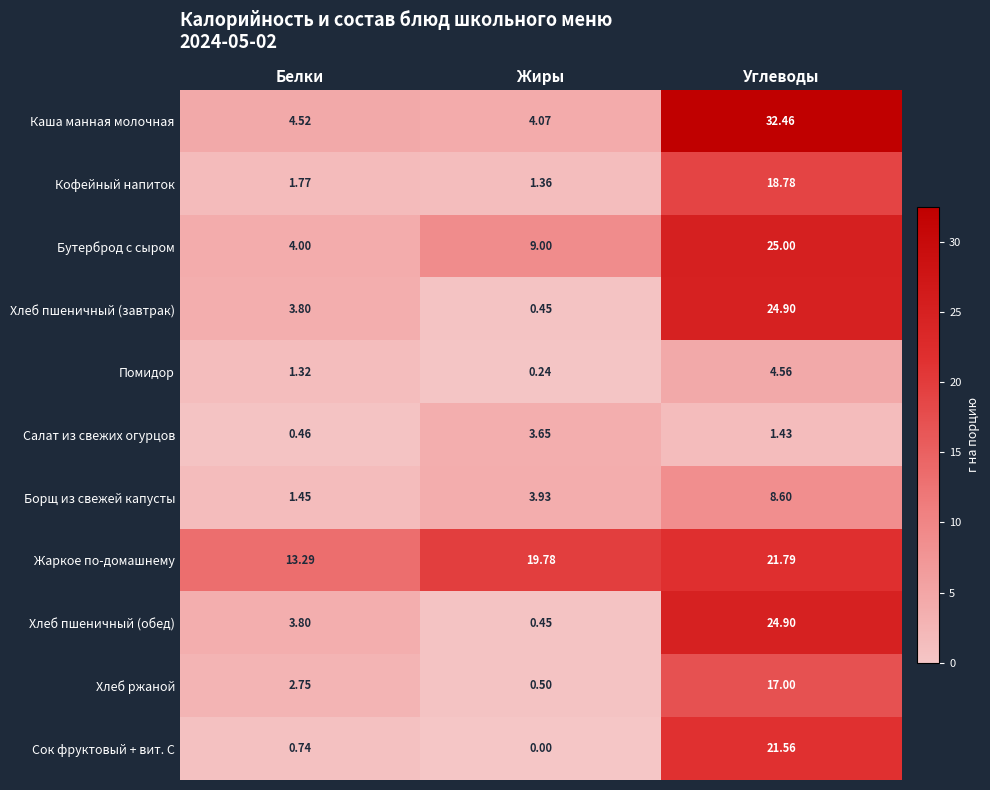

At which label does Жаркое по-домашнему first exceed 19?

Жиры